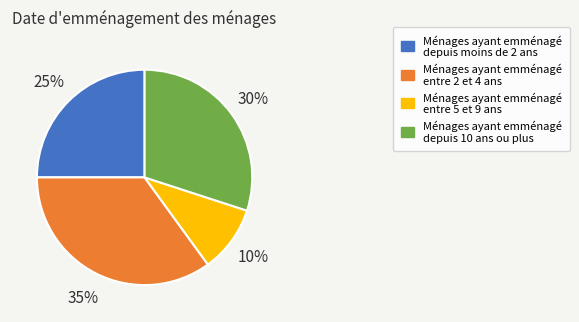

Is there any slice that represents more than half of the pie?

No